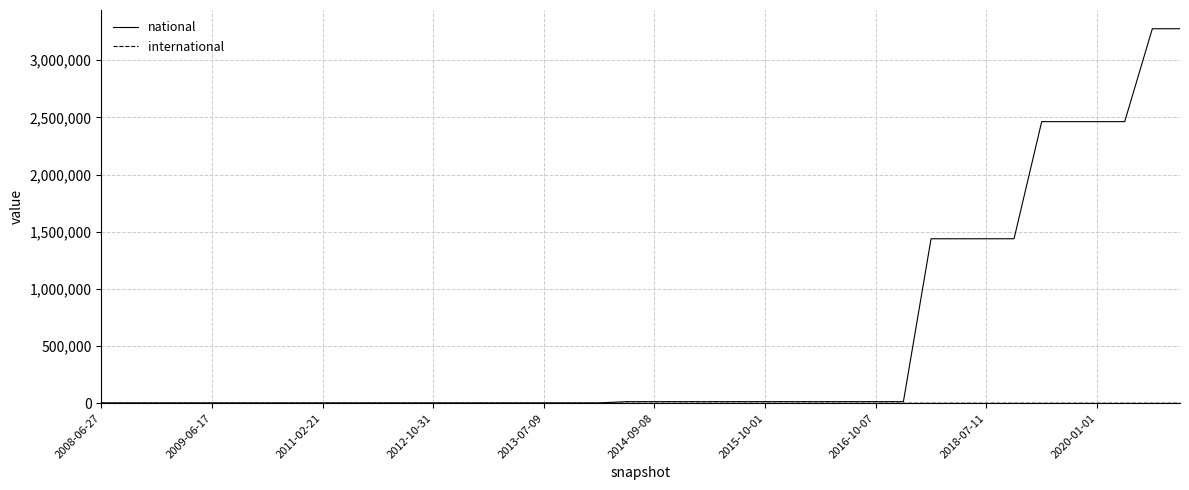

What is the greatest value displayed?

3274725